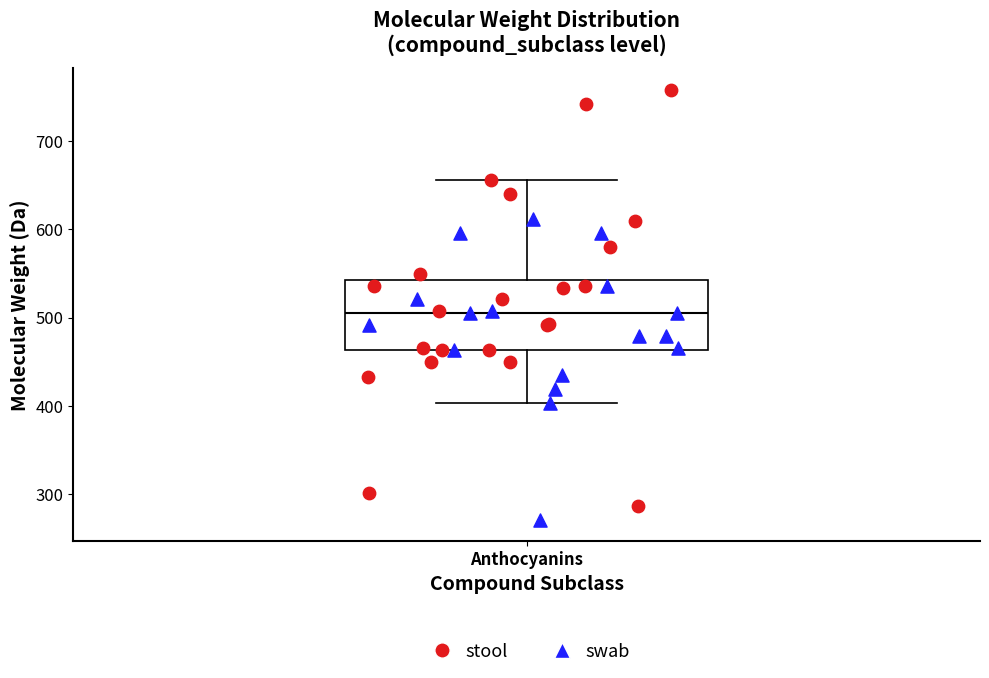

Where does the lower whisker of the box for Anthocyanins end on the y-axis? The values are not printed on the chart, so give them approximately, as read against the axis.

400